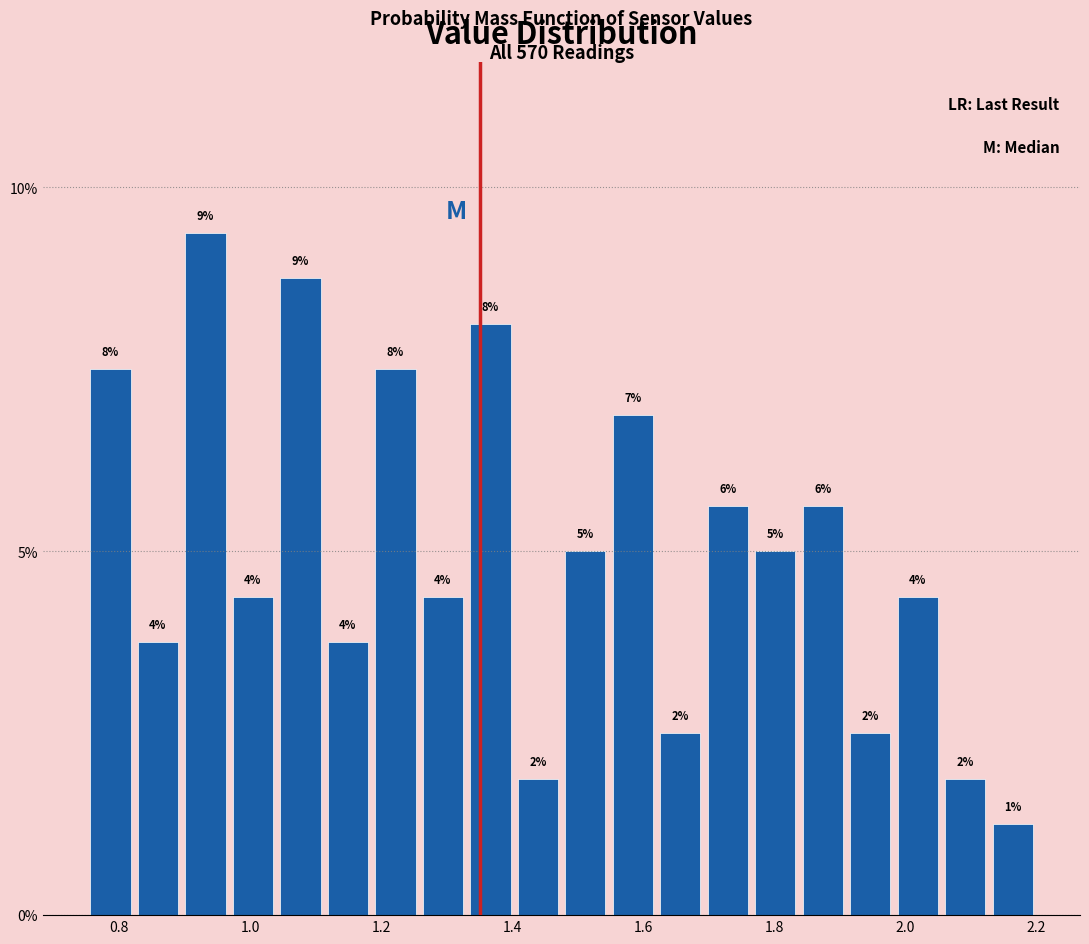

Around what value on the x-axis is the tallest bar? Give the approximate position of its centre, as read against the axis.

0.94